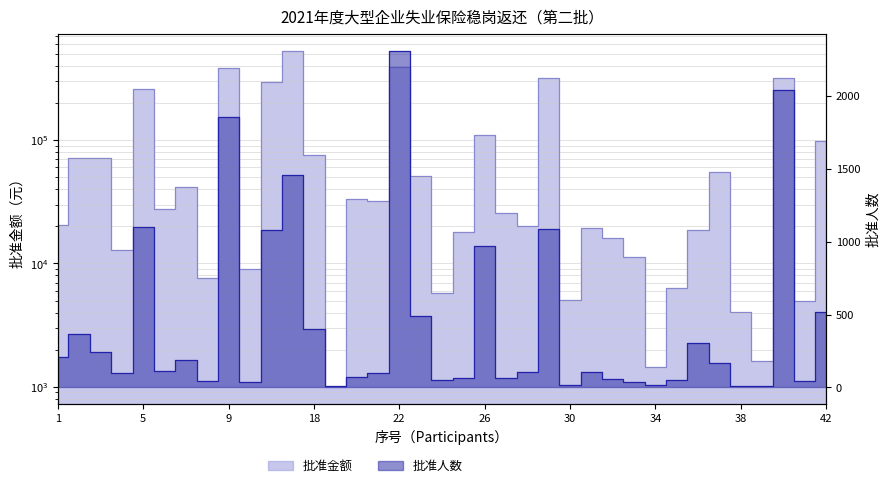

Does the chart have visible grid lines?

Yes